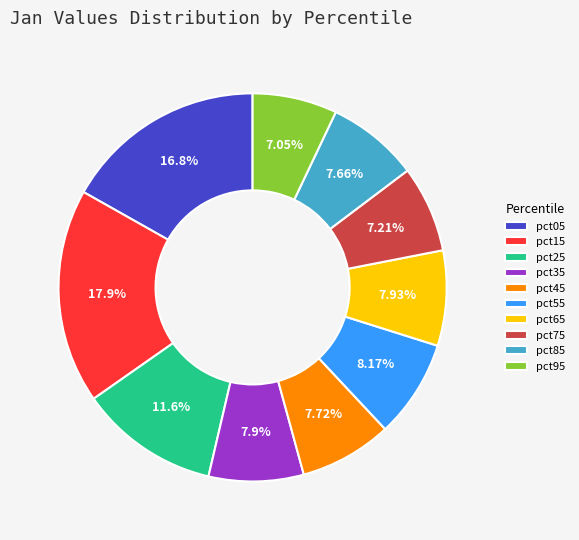

What percentage is the pct35 slice, to the nearest percent?

8%